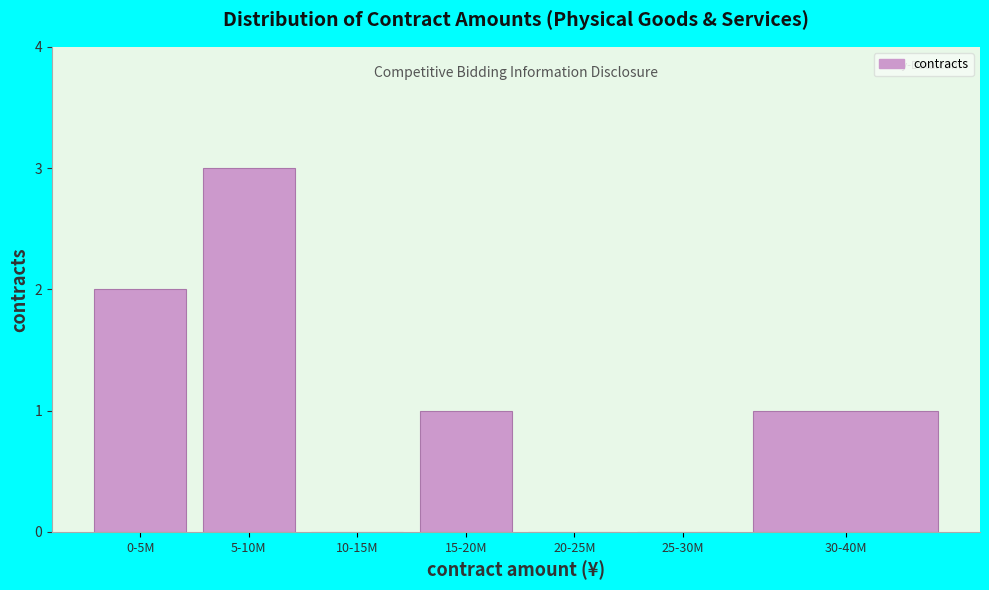

Reading left to right, transcribe all the data shown in this chart.

0-5M=2	5-10M=3	10-15M=0	15-20M=1	20-25M=0	25-30M=0	30-40M=1